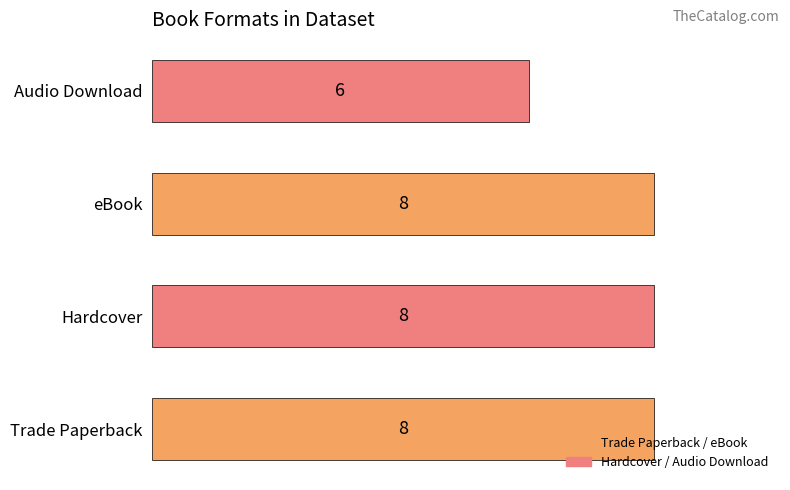

The chart shows a value of 8 at Hardcover. True or false?

True